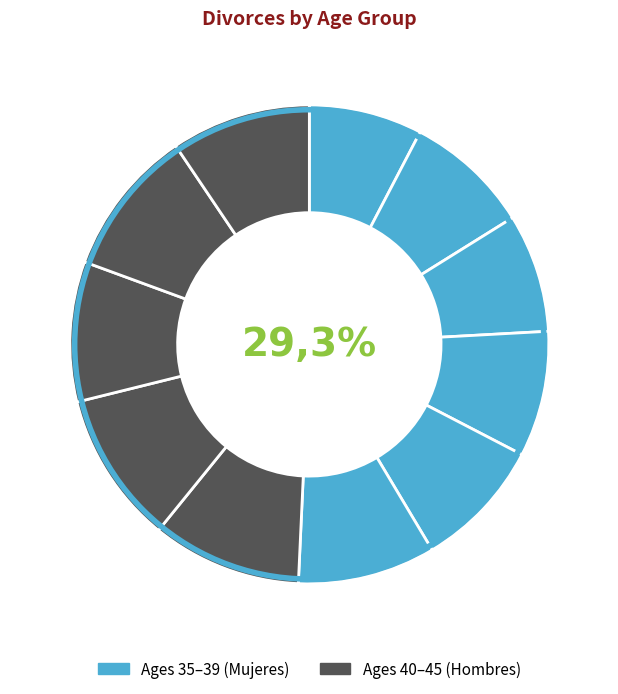

Count the number of slices in the pie.

11